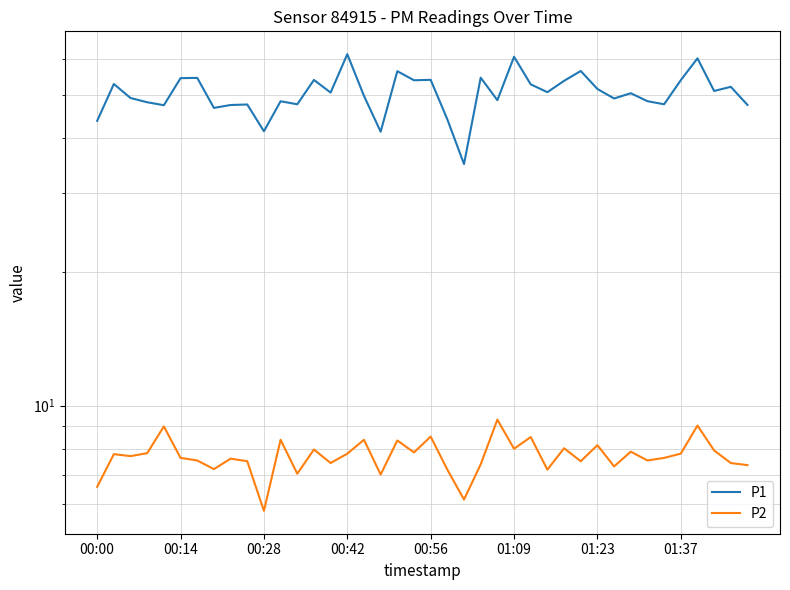

Is it true that P1 equals 54.0 at 13?

True